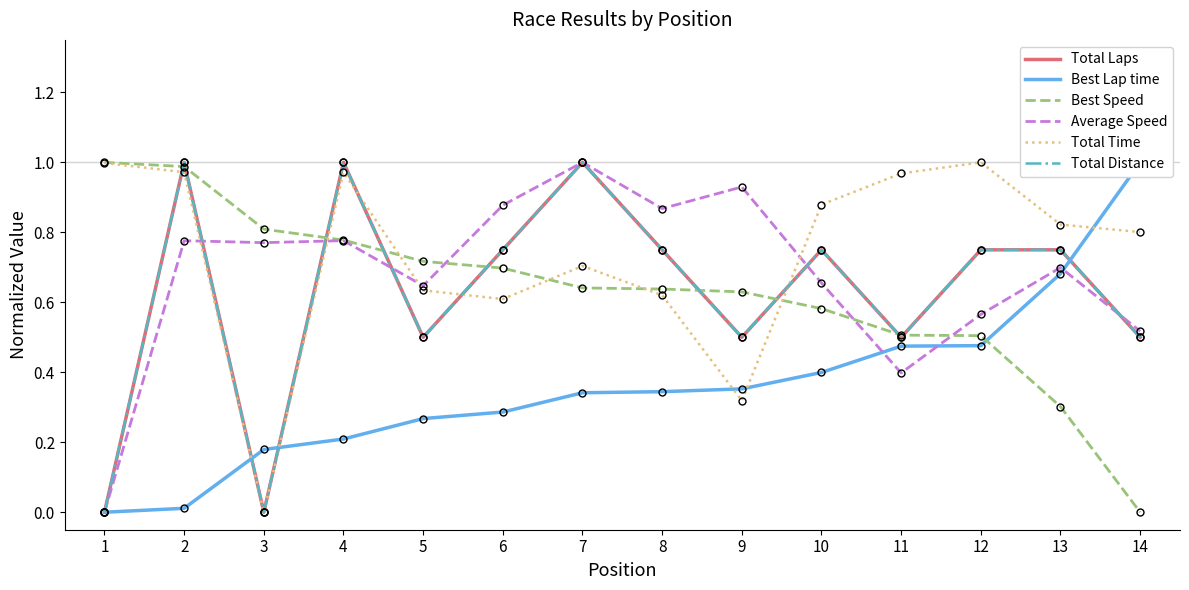

Which series has the largest total across all categories?

Total Time